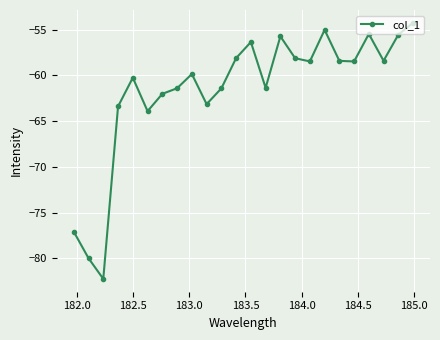

What is the value of the 3rd point from the left?

-82.3